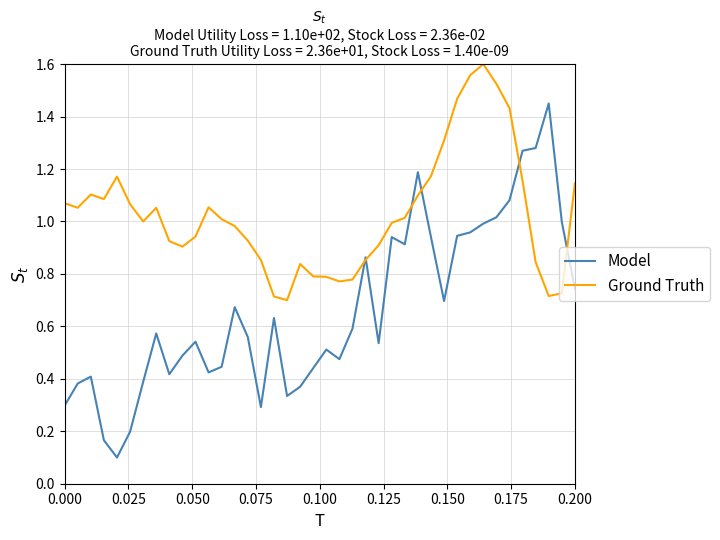

Which series has the largest total across all categories?

Ground Truth